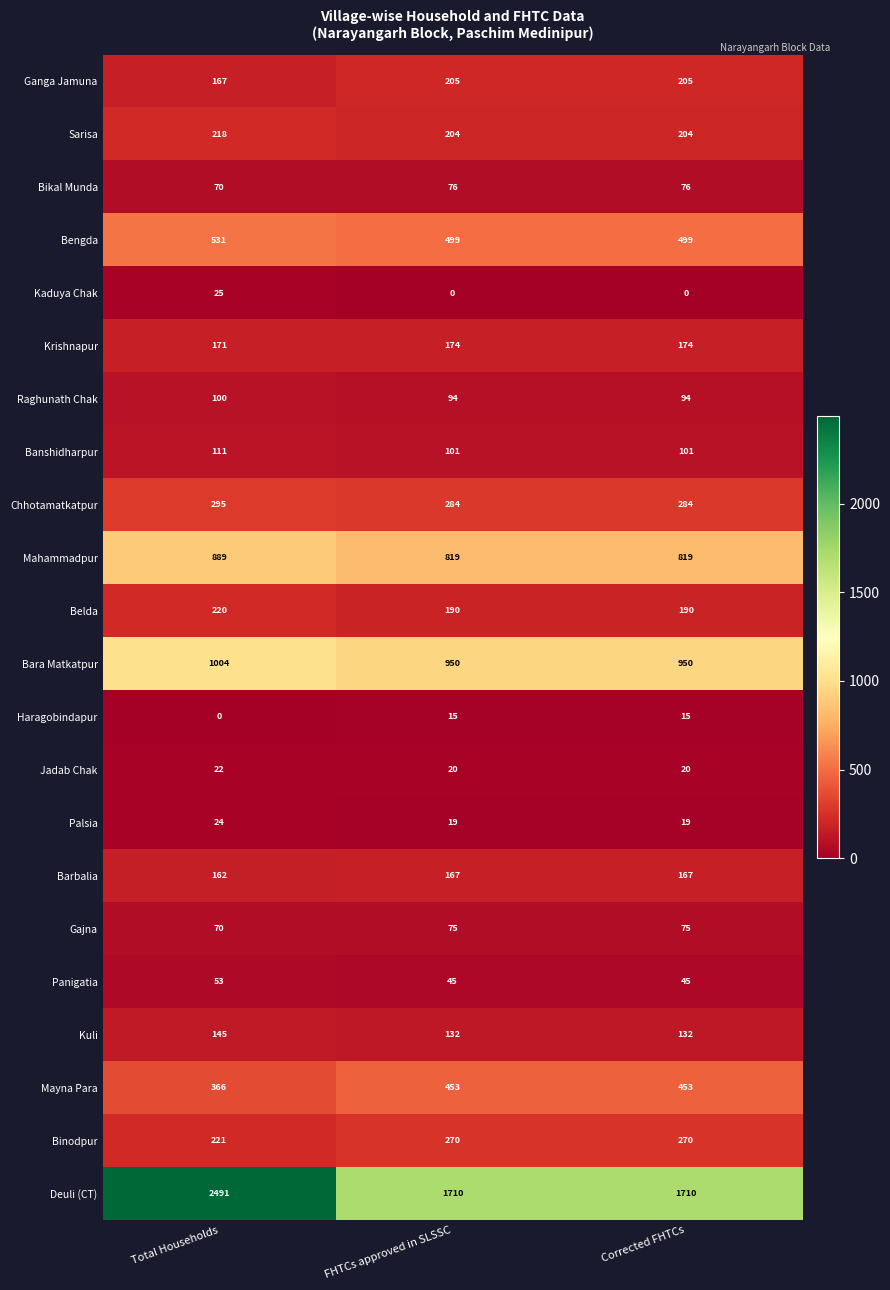

What is the difference between the highest and lowest values at FHTCs approved in SLSSC?

1710